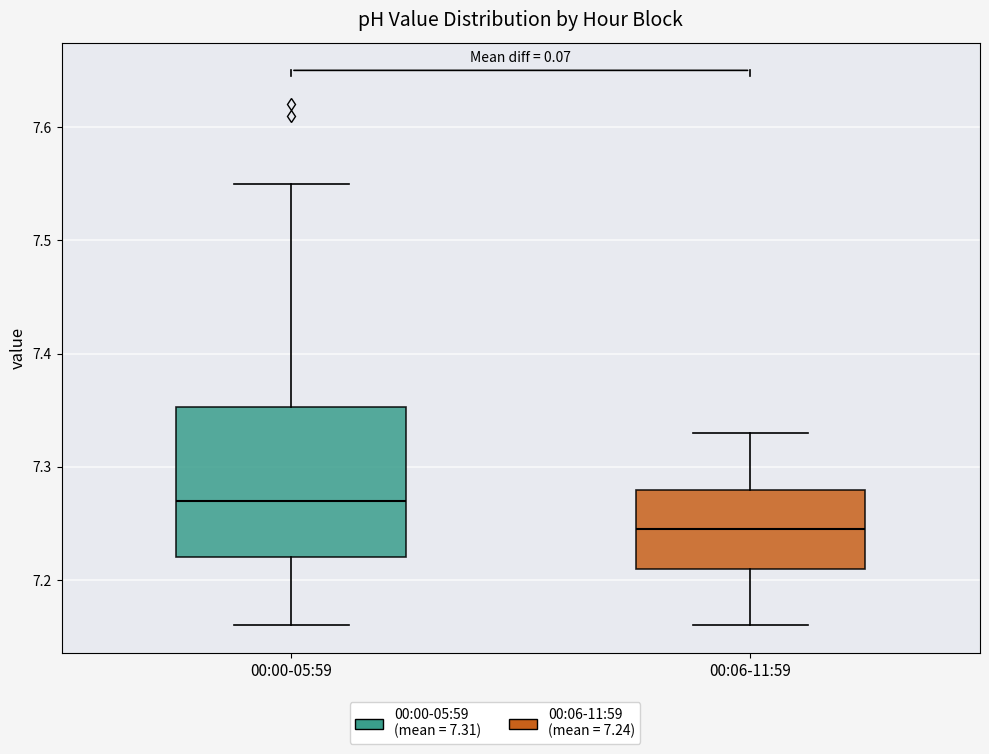

Which box's median line is the lowest?

00:06-11:59